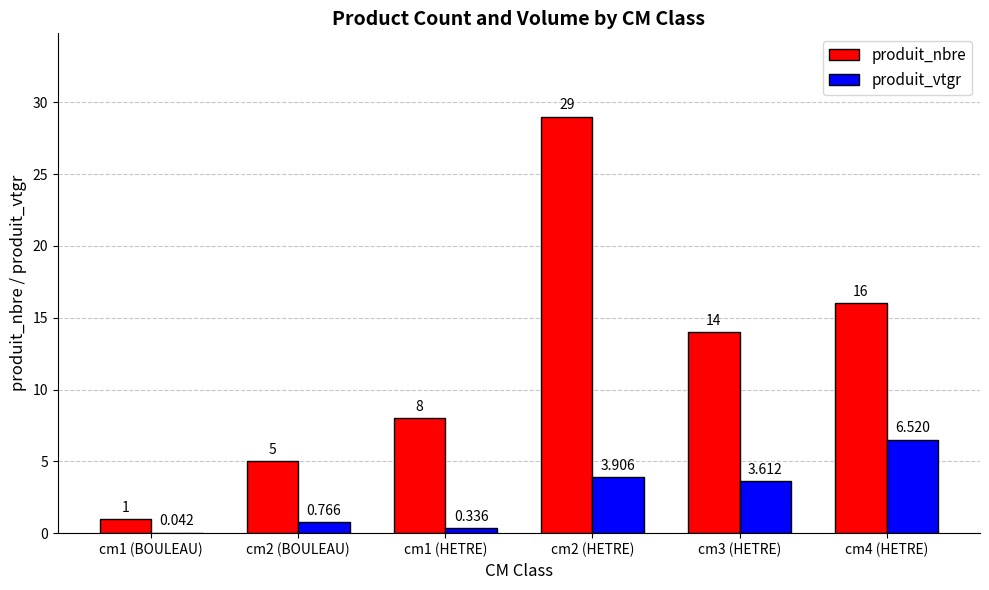

What value does the produit_vtgr series have at cm3 (HETRE)?

3.6